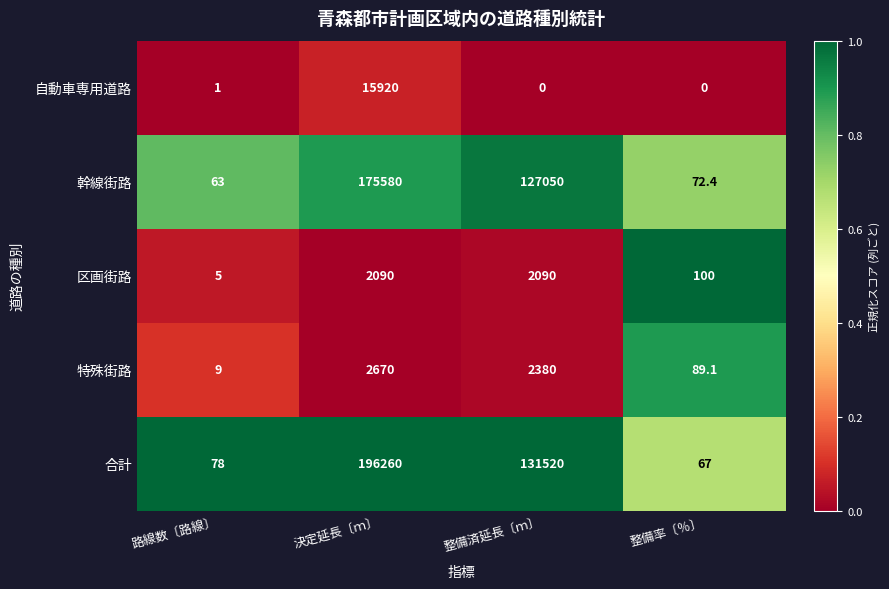

What is the difference between the 特殊街路 values at 整備率〔％〕 and 路線数〔路線〕?

80.1